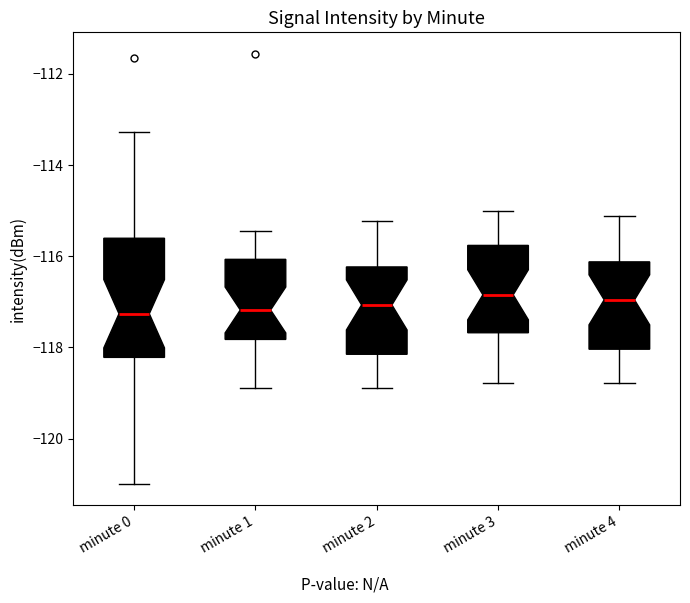

Reading left to right, transcribe this box plot: for each box, give where its median line is, the range the box spans, and where its two whiskers end, as read against the y-axis. The values are not printed on the chart, so give them approximately, as read against the axis.

minute 0: median -117.2, box -118.2 to -115.6, whiskers -121.0 to -113.2
minute 1: median -117.2, box -117.8 to -116.0, whiskers -119.0 to -115.4
minute 2: median -117.0, box -118.2 to -116.2, whiskers -119.0 to -115.2
minute 3: median -116.8, box -117.6 to -115.8, whiskers -118.8 to -115.0
minute 4: median -117.0, box -118.0 to -116.2, whiskers -118.8 to -115.2